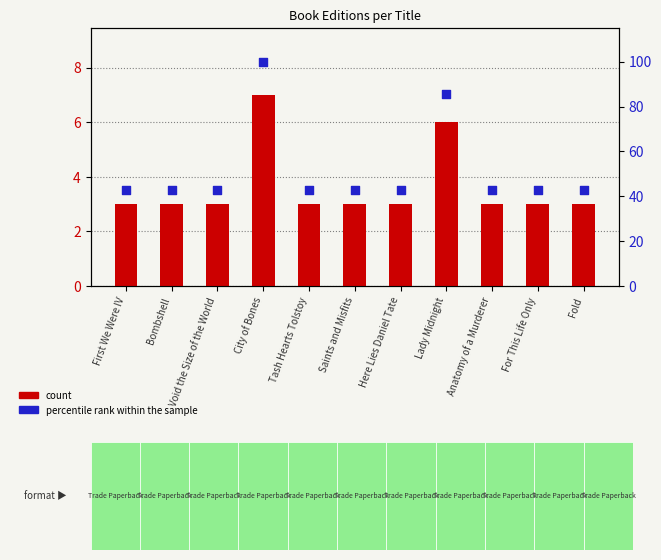

What is the total value across all series at City of Bones?

107.0